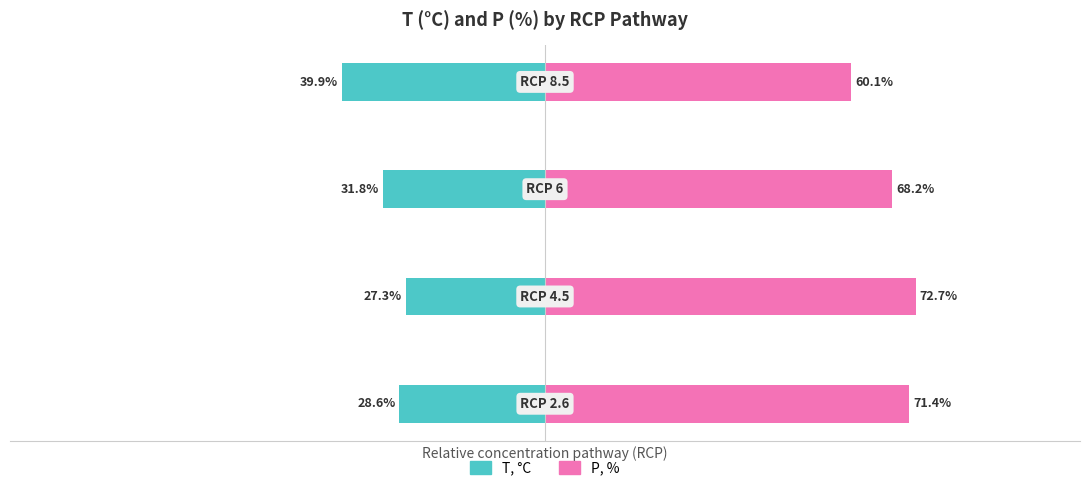

What is the difference between the second highest and minimum values in the P, % series?

11.3